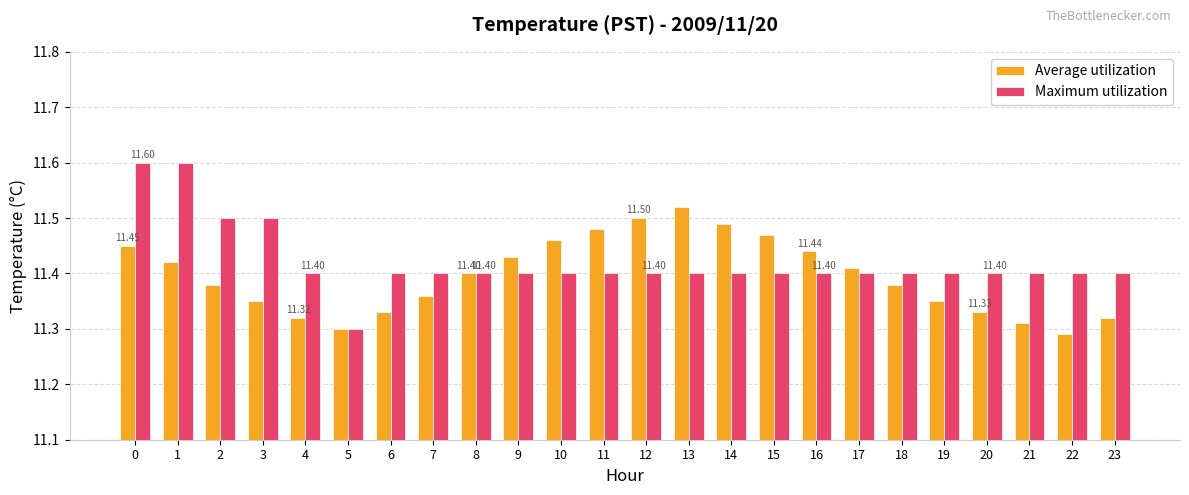

List the series in order of their peak value, lowest first.

Average utilization, Maximum utilization